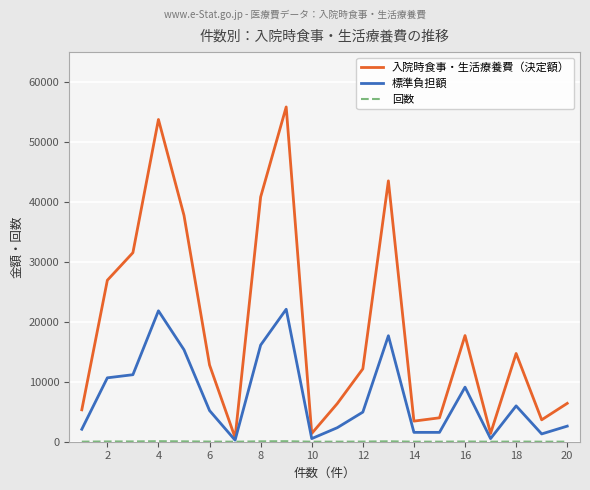

What is the greatest value displayed?

55850